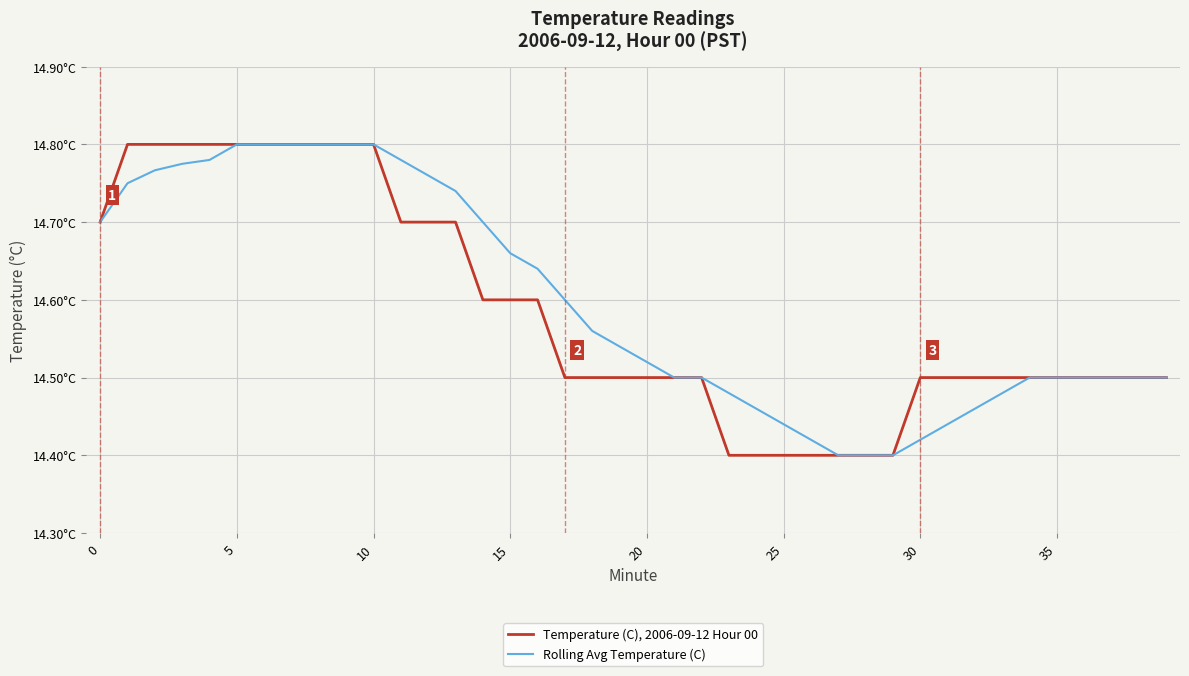

What is the sum of all Rolling Avg Temperature (C) values?

583.9